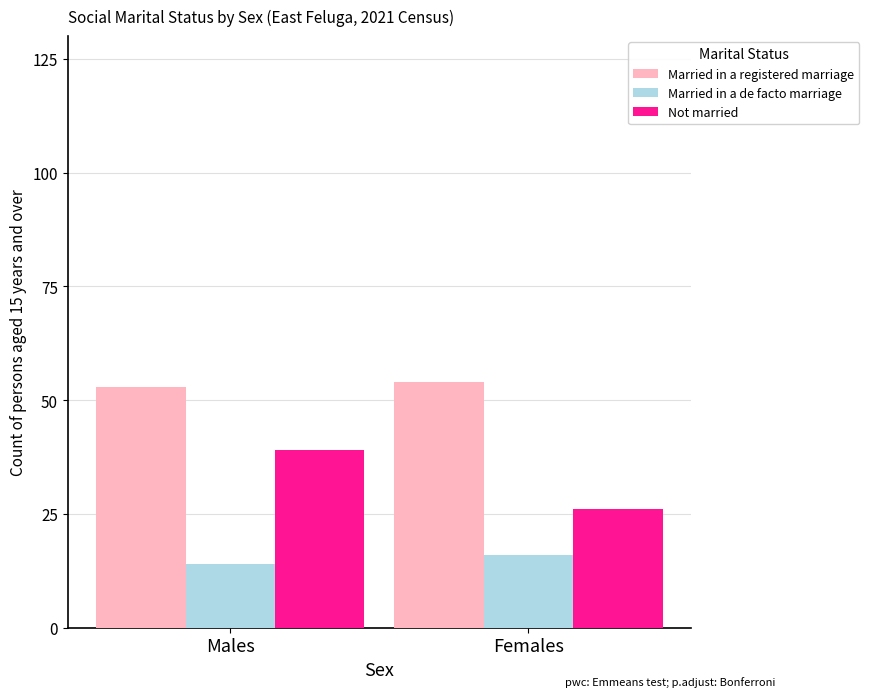

Which series has the largest total across all categories?

Married in a registered marriage